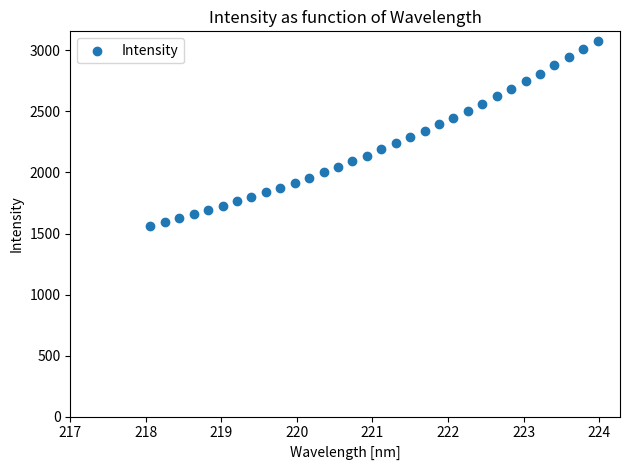

What is the range of Y values (max minus min)?

1516.9